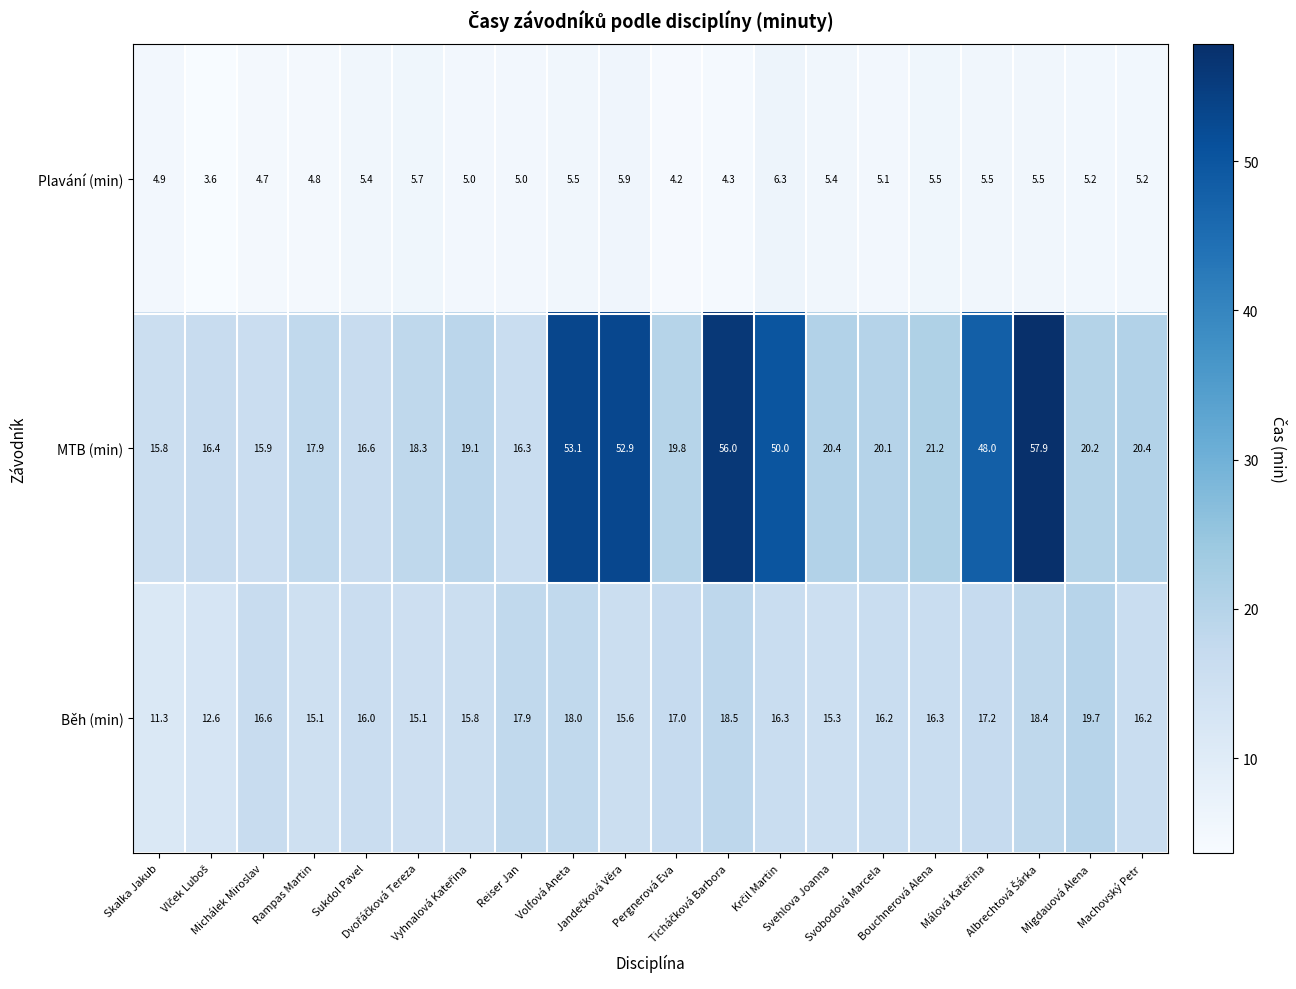

What is the minimum value shown in the chart?

3.6